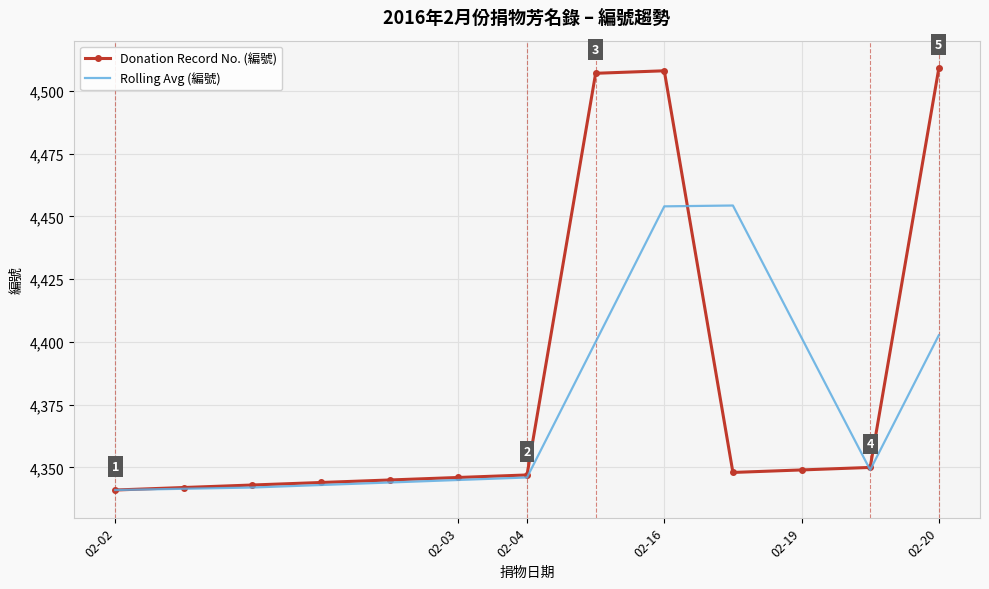

List the series in order of their overall mean, highest first.

Donation Record No. (編號), Rolling Avg (編號)